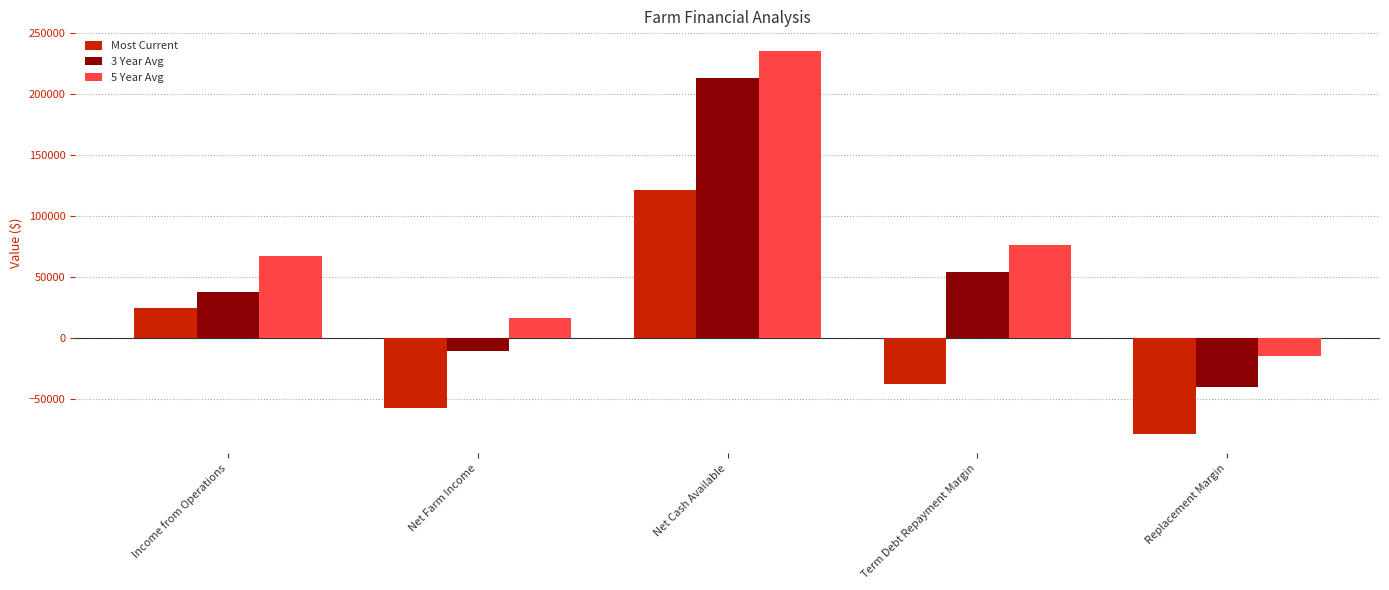

Where is 5 Year Avg nearest to the value 110057?

Term Debt Repayment Margin